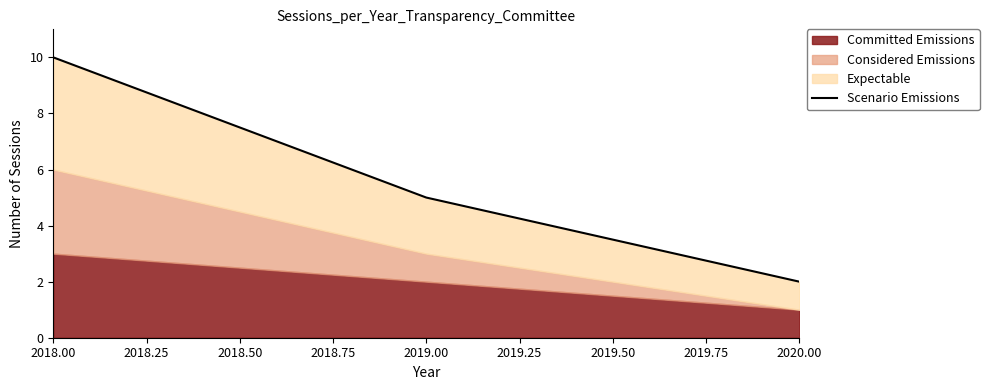

What is the change in value from 2019.00 to 2020.00?

-3